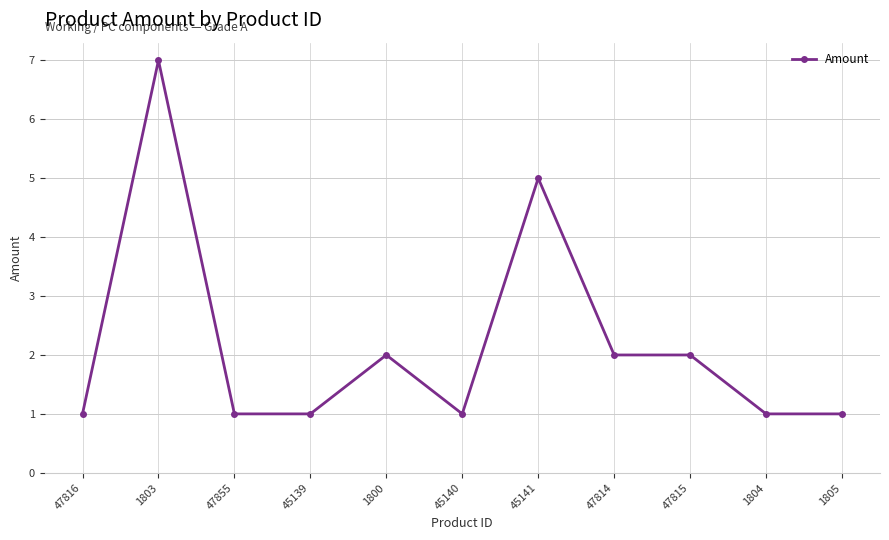

Reading left to right, list all the values displayed in this chart.

47816=1	1803=7	47855=1	45139=1	1800=2	45140=1	45141=5	47814=2	47815=2	1804=1	1805=1